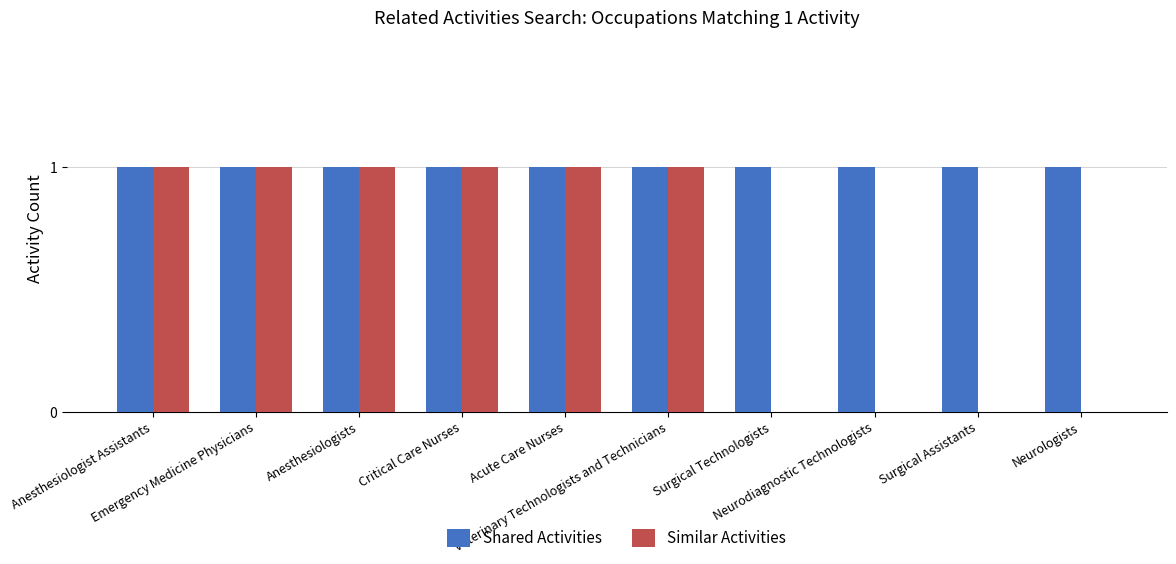

What is the greatest value displayed?

1